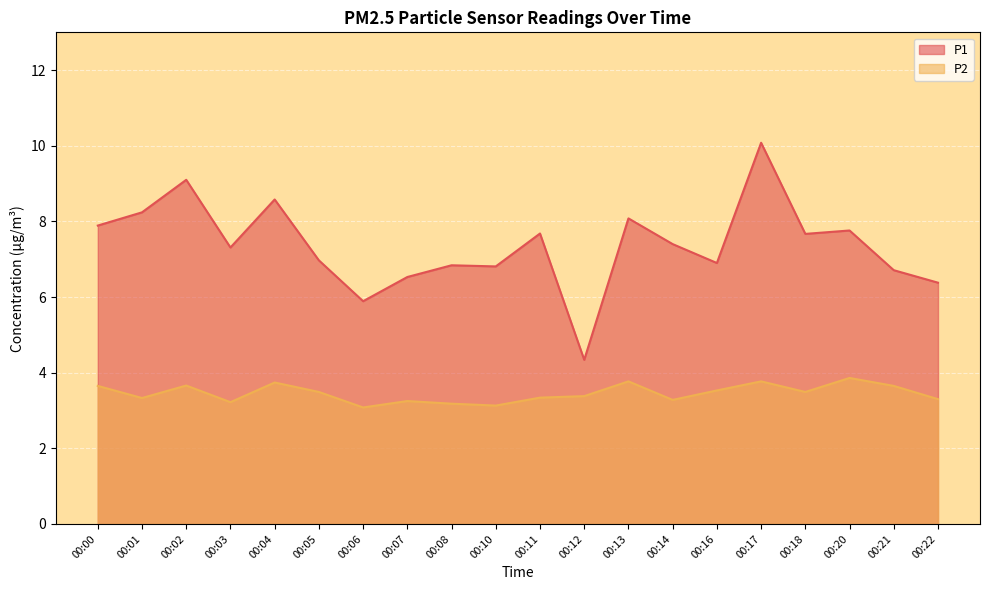

Reading left to right, what are all the values shown in this chart?

P1: 7.9	8.2	9.1	7.3	8.6	7.0	5.9	6.5	6.8	6.8	7.7	4.3	8.1	7.4	6.9	10.1	7.7	7.8	6.7	6.4
P2: 3.6	3.3	3.7	3.2	3.7	3.5	3.1	3.2	3.2	3.1	3.3	3.4	3.8	3.3	3.5	3.8	3.5	3.9	3.6	3.3